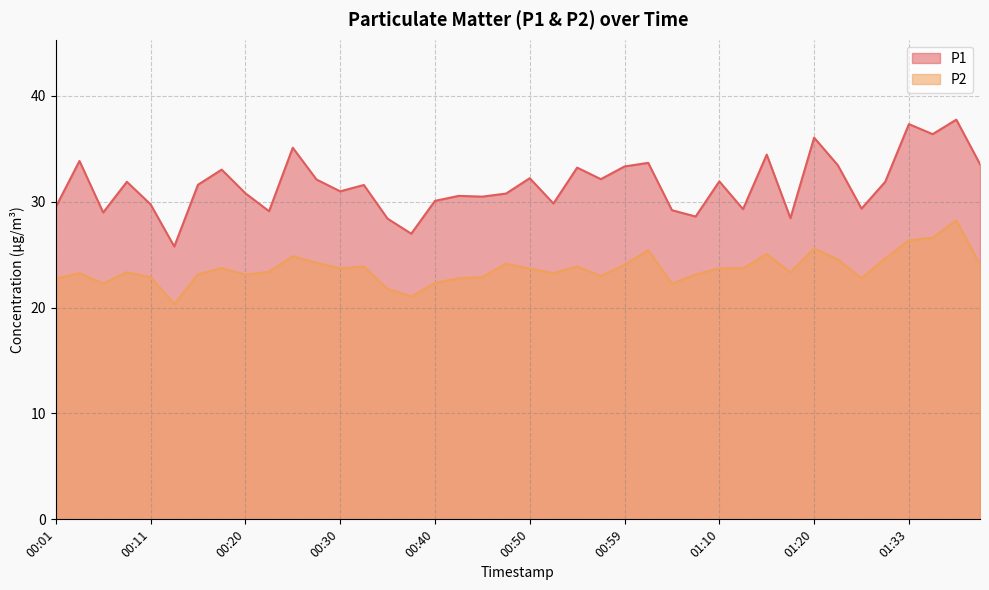

Where is P1 nearest to the value 31?

00:30